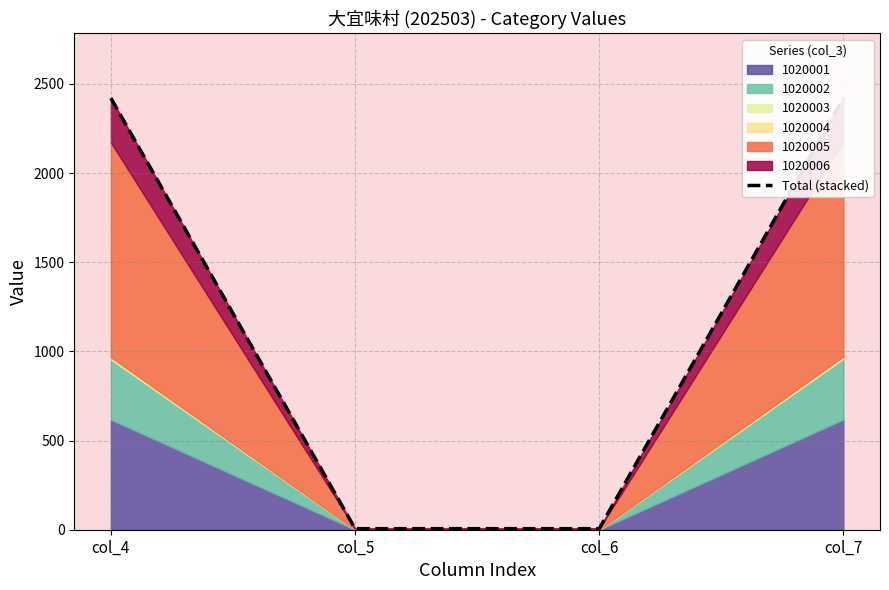

Reading right to left, extract all data points from this chart.

2420	6	6	2420